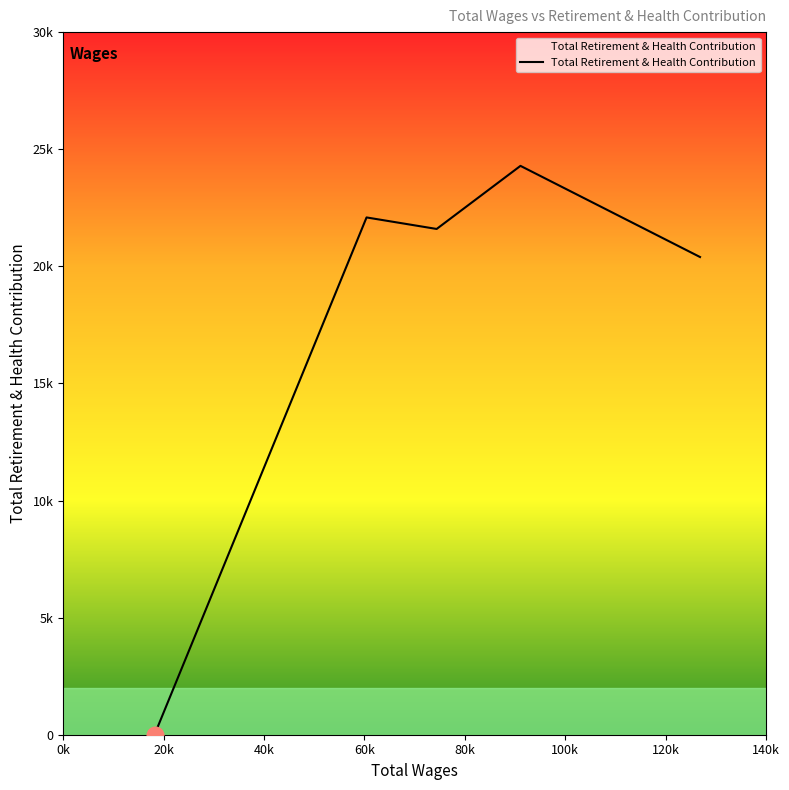

What is the label of the 2nd point from the right?

Admin Assistant